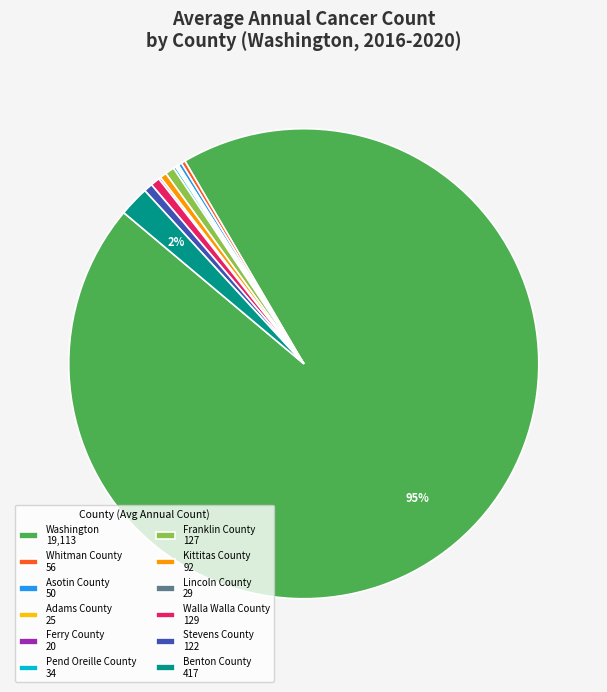

Is it true that Stevens County is 11% of the pie?

False